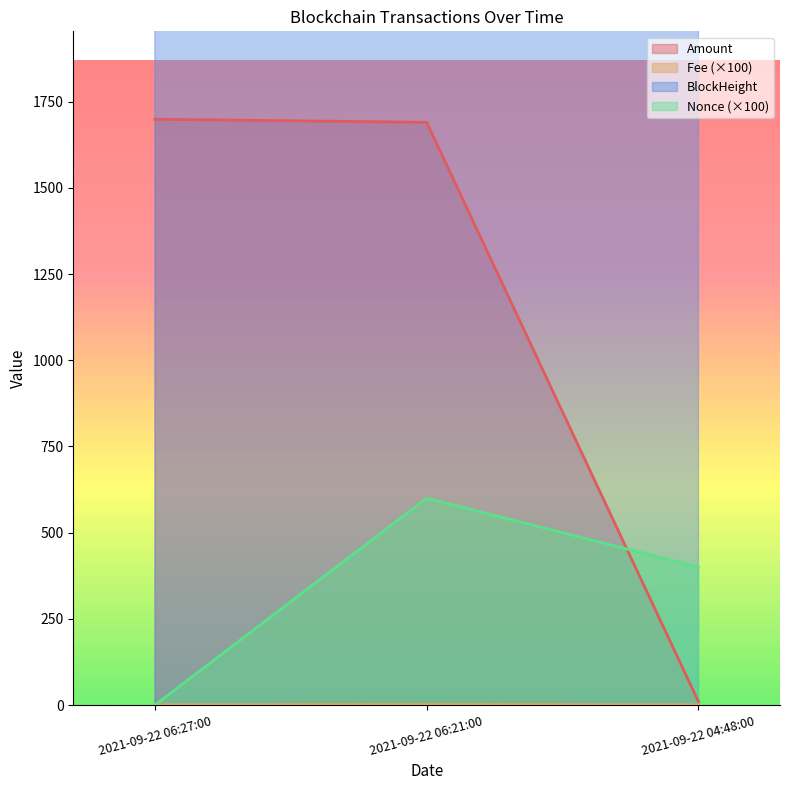

What is the label of the 2nd point from the left?

2021-09-22 06:21:00